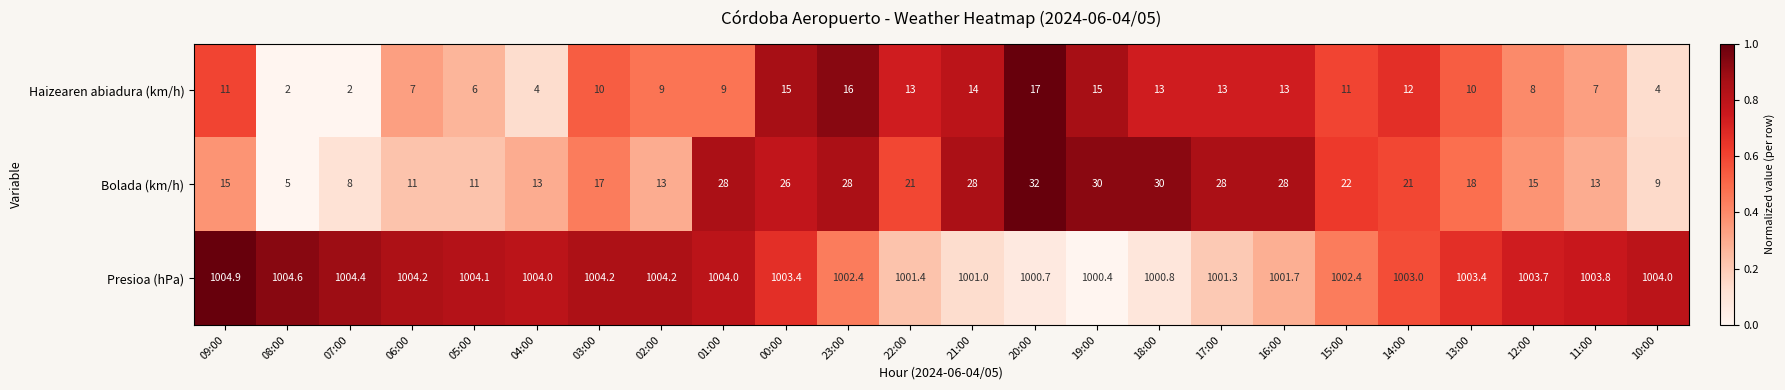

At 13:00, list the series in order from largest to smallest.

Presioa (hPa), Bolada (km/h), Haizearen abiadura (km/h)